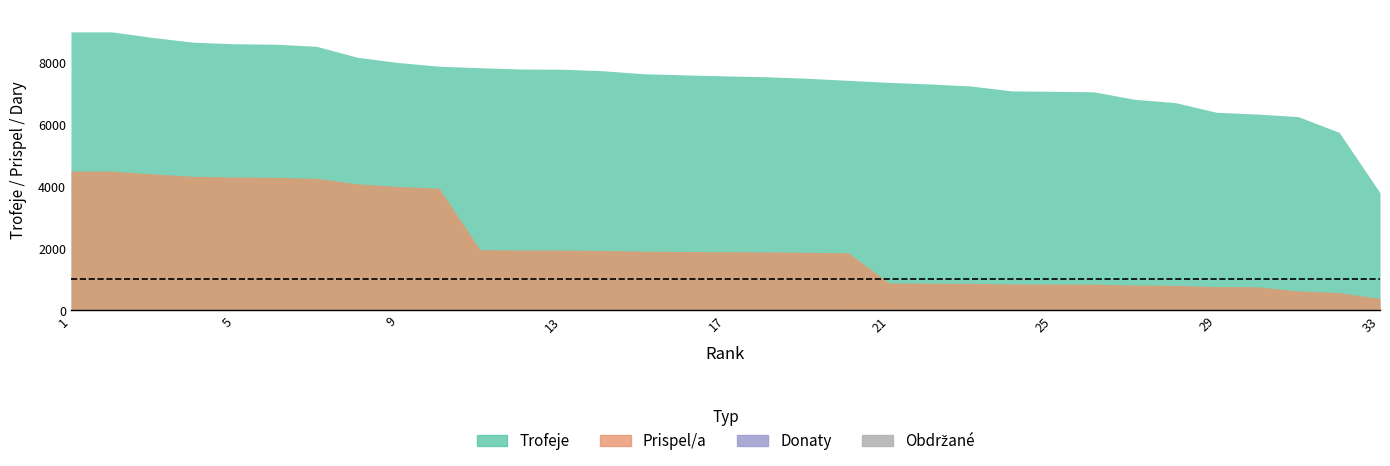

After their last crossing, which series has the higher values: Obdrzane or Donaty?

Donaty